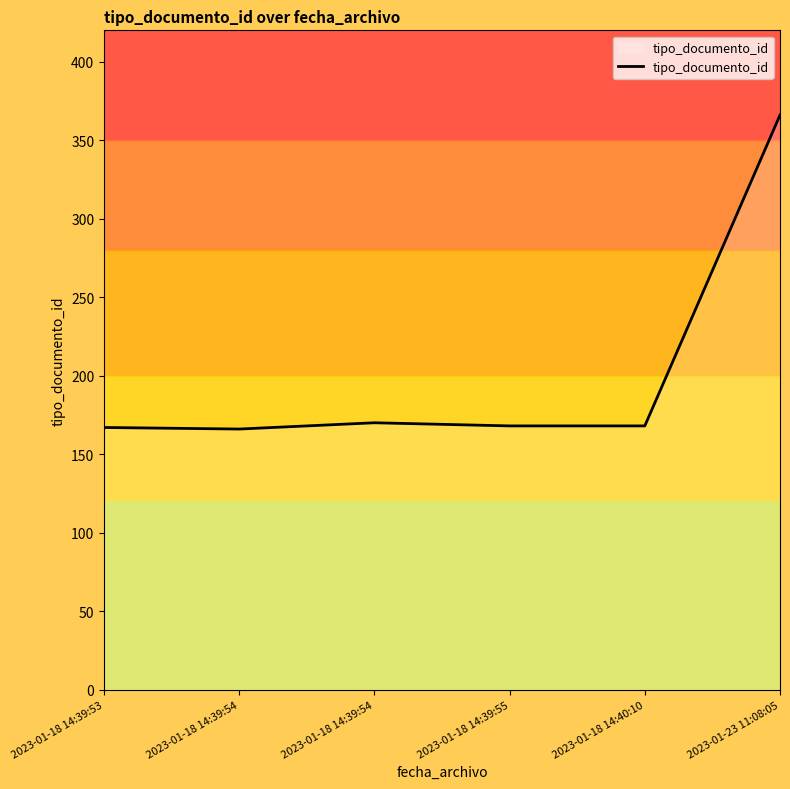

Between 2023-01-18 14:40:10 and 2023-01-18 14:39:55, which is larger?

2023-01-18 14:40:10